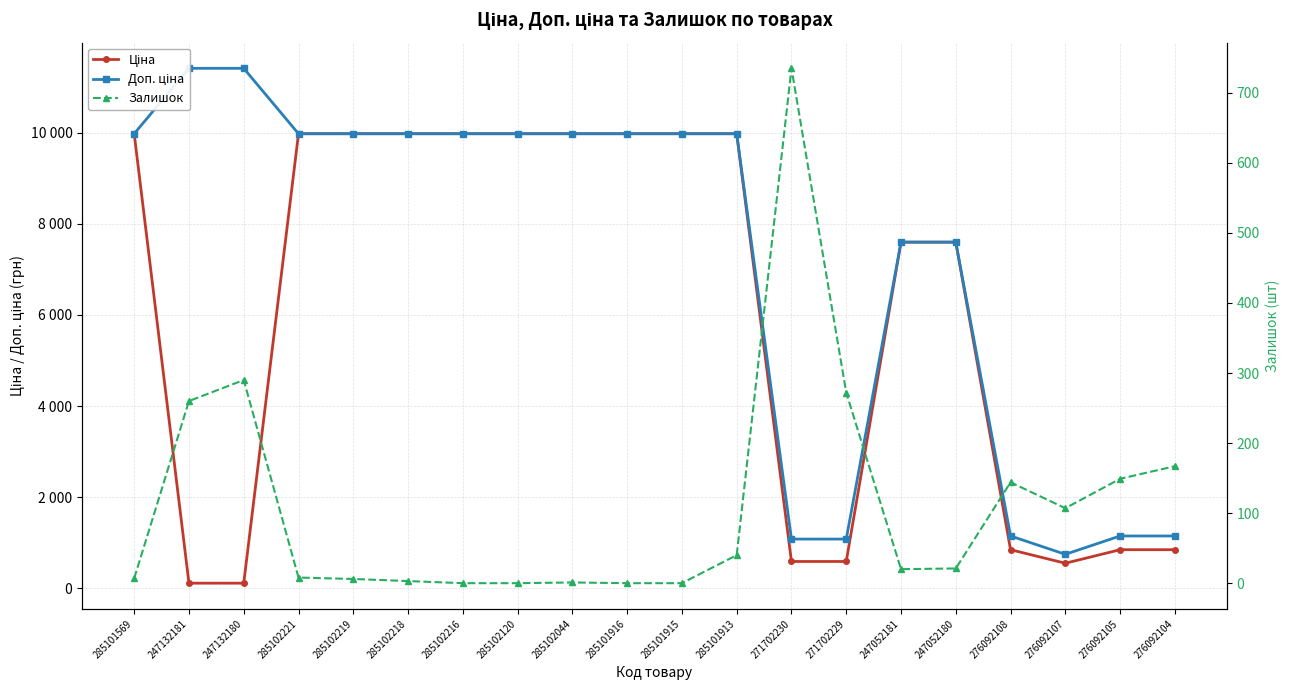

Reading left to right, what are all the values shown in this chart?

Ціна: 9975.0	114.1	114.1	9975.0	9975.0	9975.0	9975.0	9975.0	9975.0	9975.0	9975.0	9975.0	589.9	589.9	7596.5	7596.5	848.4	551.5	848.4	848.4
Доп. ціна: 9975.0	11410.0	11410.0	9975.0	9975.0	9975.0	9975.0	9975.0	9975.0	9975.0	9975.0	9975.0	1081.7	1081.7	7596.5	7596.5	1149.7	747.0	1149.7	1149.7
Залишок: 7.0	260.0	290.0	8.0	6.0	3.0	0.0	0.0	1.0	0.0	0.0	40.0	735.0	272.0	20.0	21.0	144.0	107.0	149.0	167.0